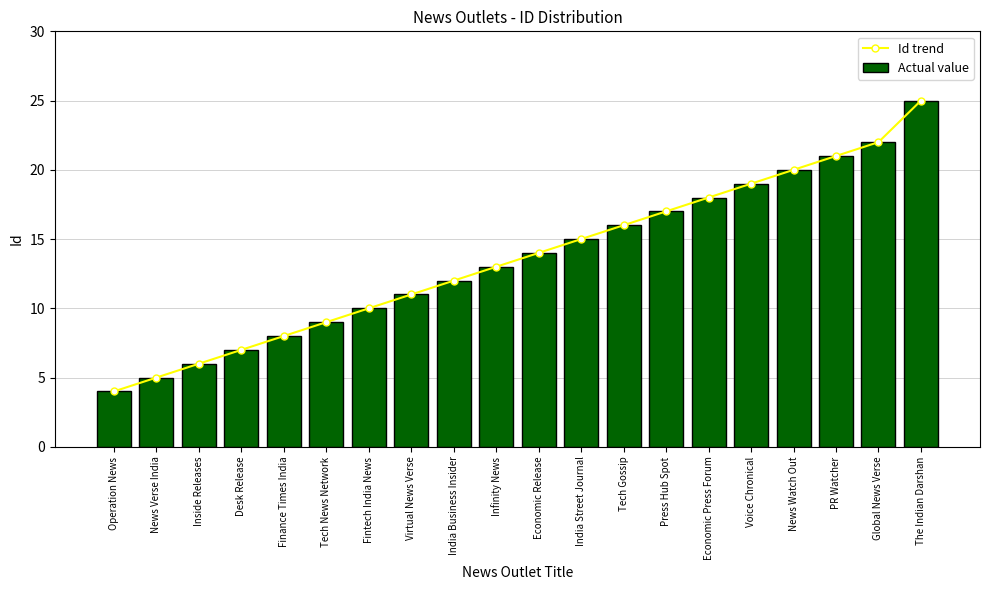

Count the number of data series in this chart.

2